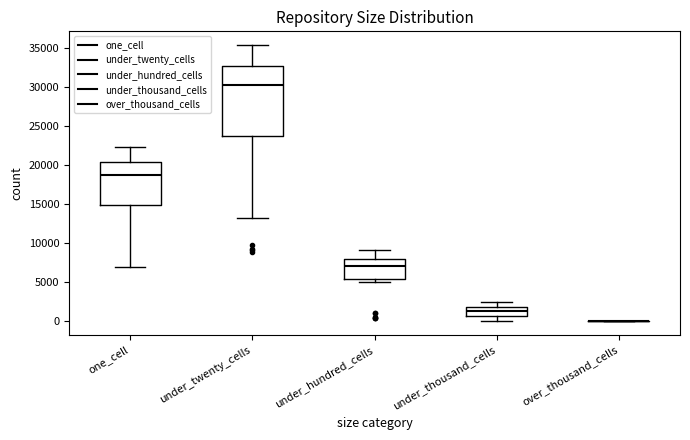

Comparing the boxes themselves (not the whiskers), which one is the tallest?

under_twenty_cells